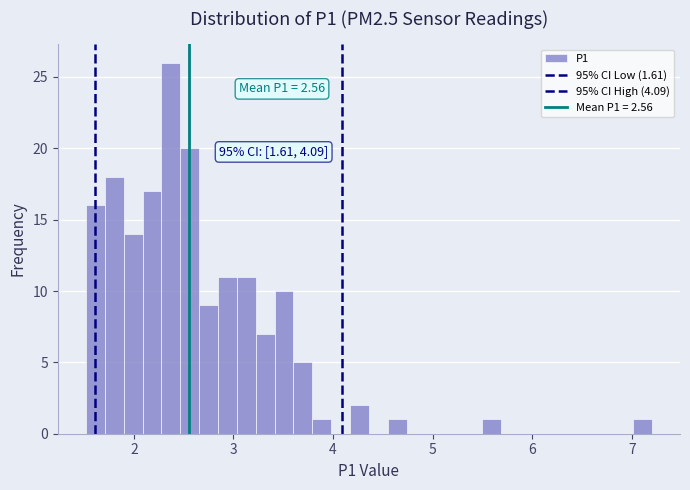

Around what value on the x-axis is the tallest bar? Give the approximate position of its centre, as read against the axis.

2.4